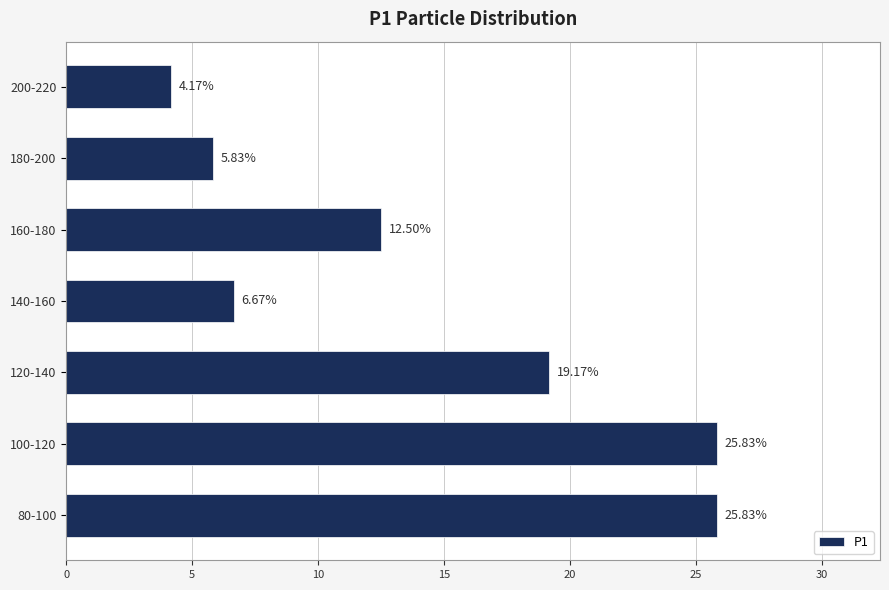

What is the difference between the second highest and second lowest values?

20.0